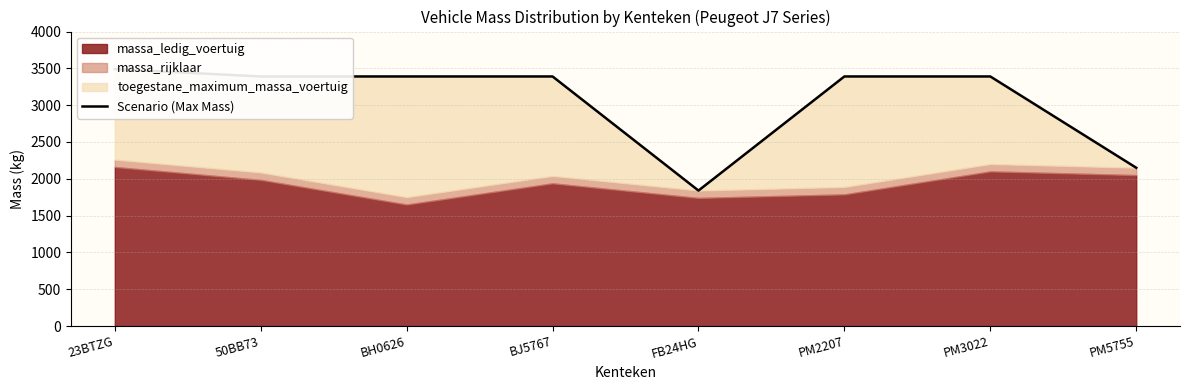

Between BH0626 and 23BTZG, which is larger?

23BTZG